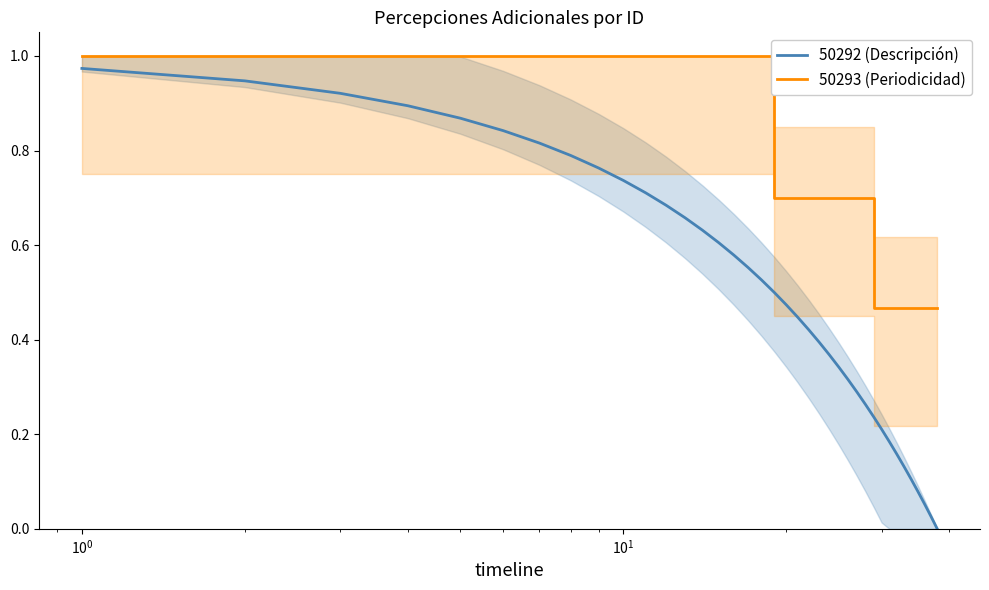

How many 50293 (Periodicidad) values are between 0 and 1?

38